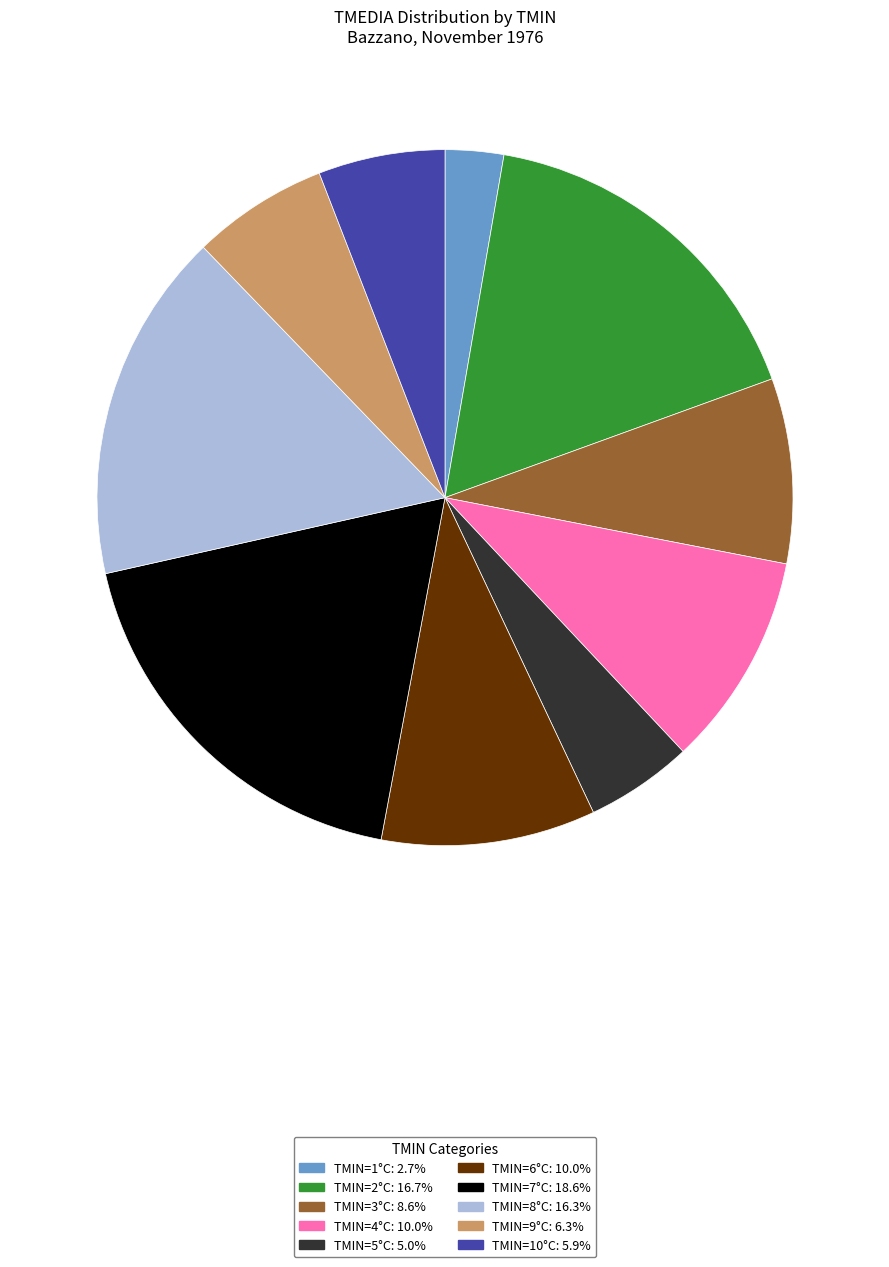

Is there any slice that represents more than half of the pie?

No